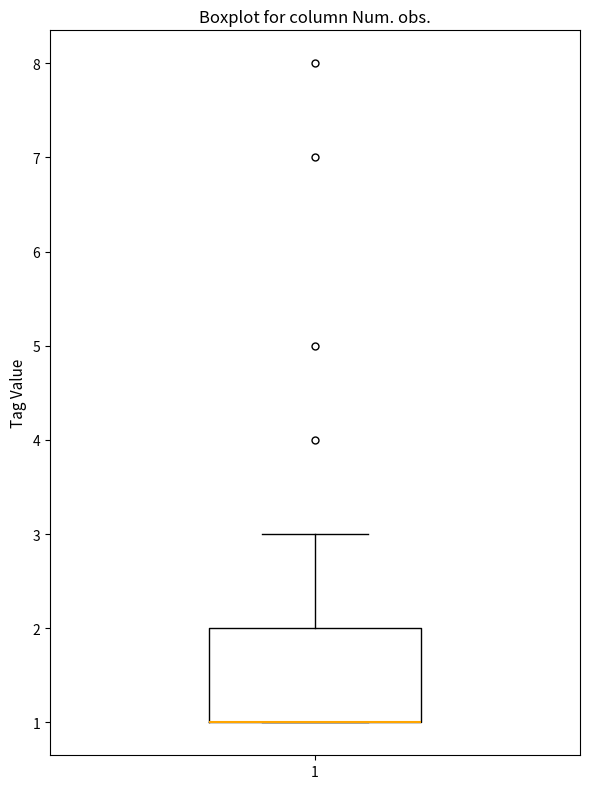

Transcribe this box plot: give where the median line is, the range the box spans, and where the two whiskers end, as read against the y-axis. The values are not printed on the chart, so give them approximately, as read against the axis.

median 1 (drawn on the box's lower edge), box 1 to 2, whiskers 1 to 3